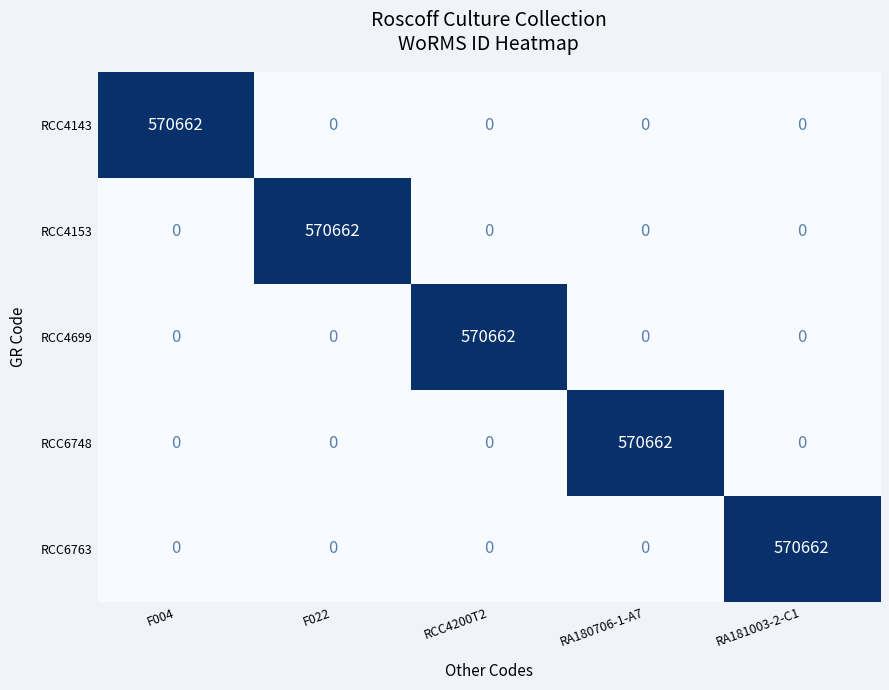

The RCC4153 series shows -250711 at RCC4200T2. True or false?

False